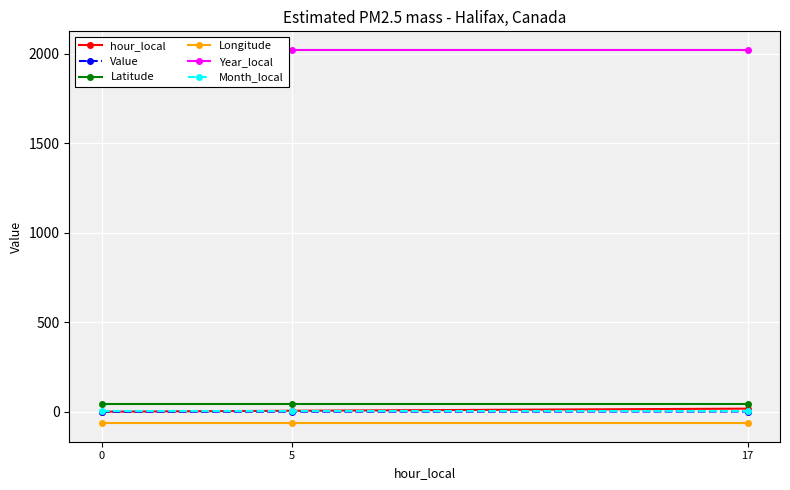

What is the maximum value shown in the chart?

2020.0